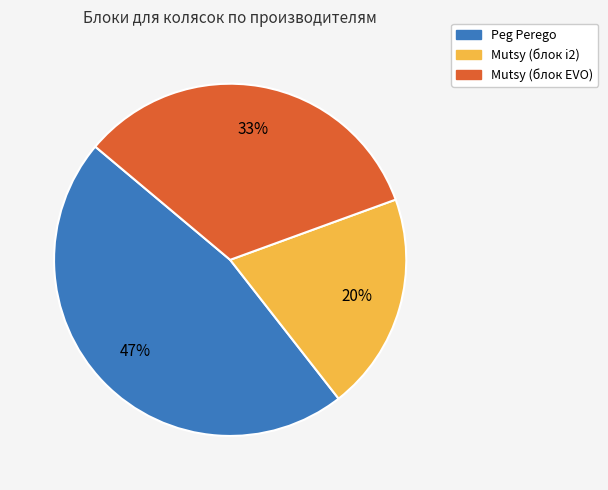

Is there any slice that represents more than half of the pie?

No